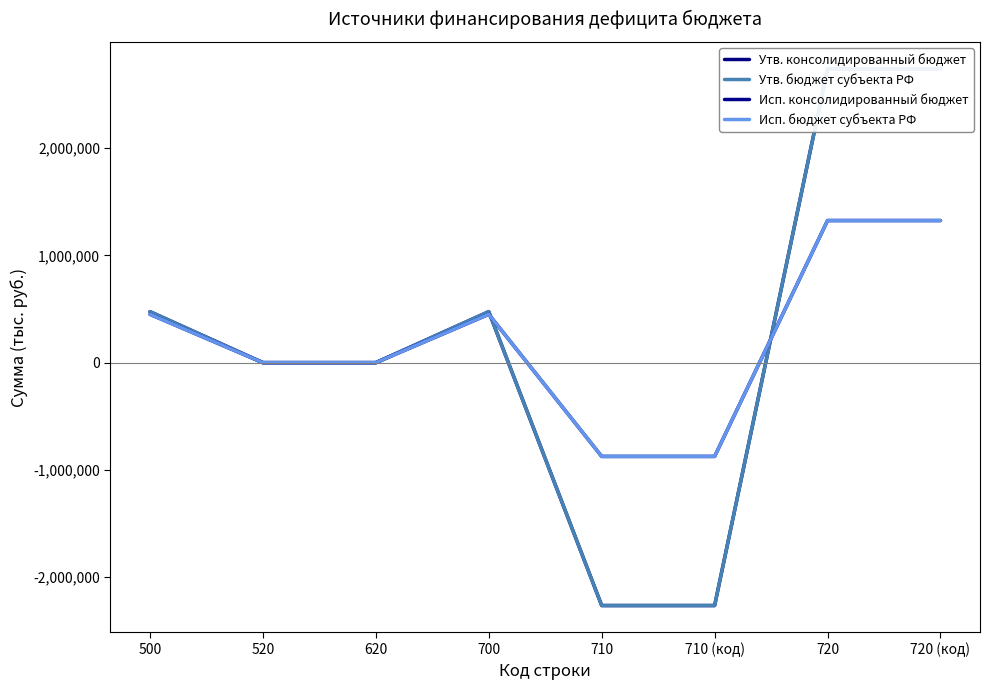

True or false: Исп. консолидированный бюджет and Утв. консолидированный бюджет intersect in this chart.

True